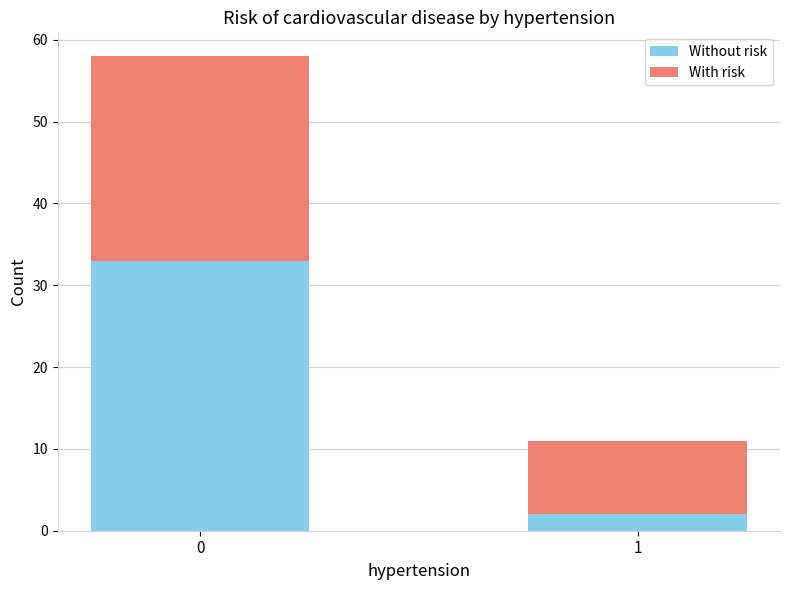

Is it true that Without risk equals 17 at 0?

False